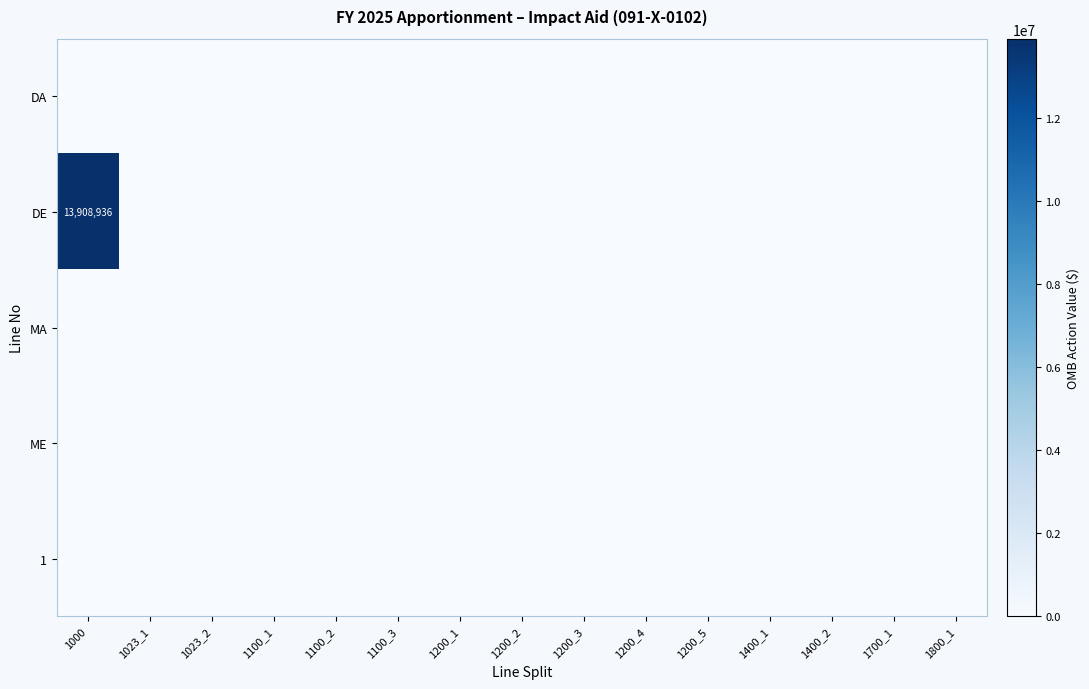

At which label is DA closest to 0?

1000